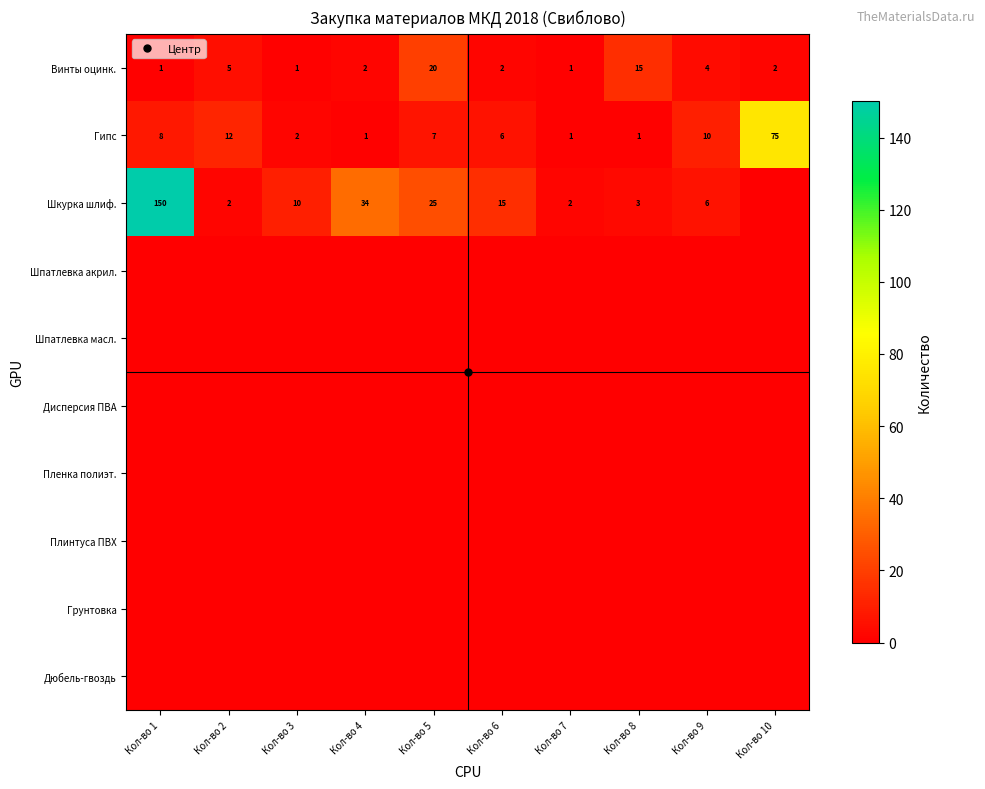

Which series has the largest total across all categories?

Шкурка шлиф.